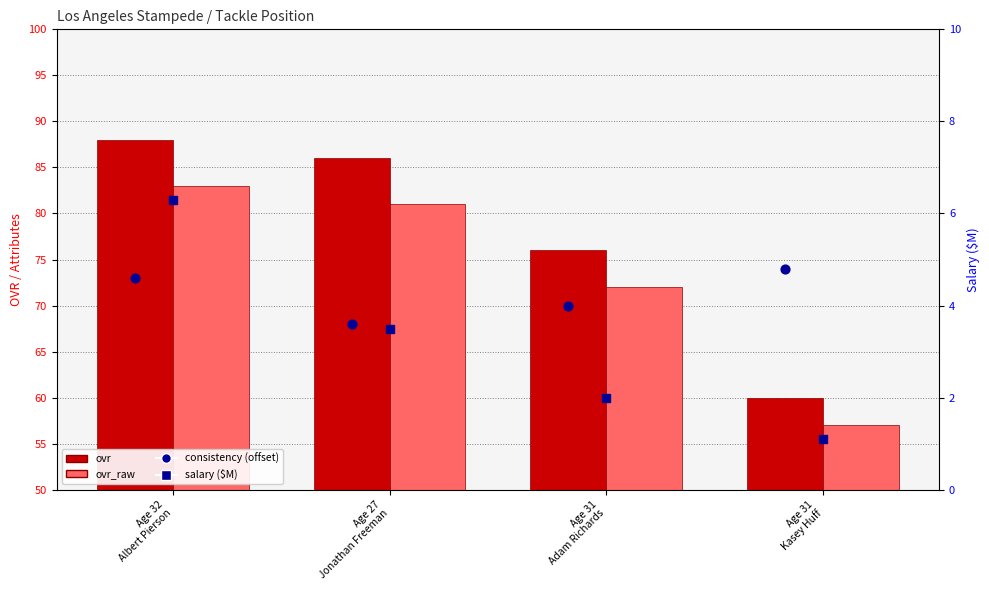

What is the total value across all series at Age 27
Jonathan Freeman?

238.5